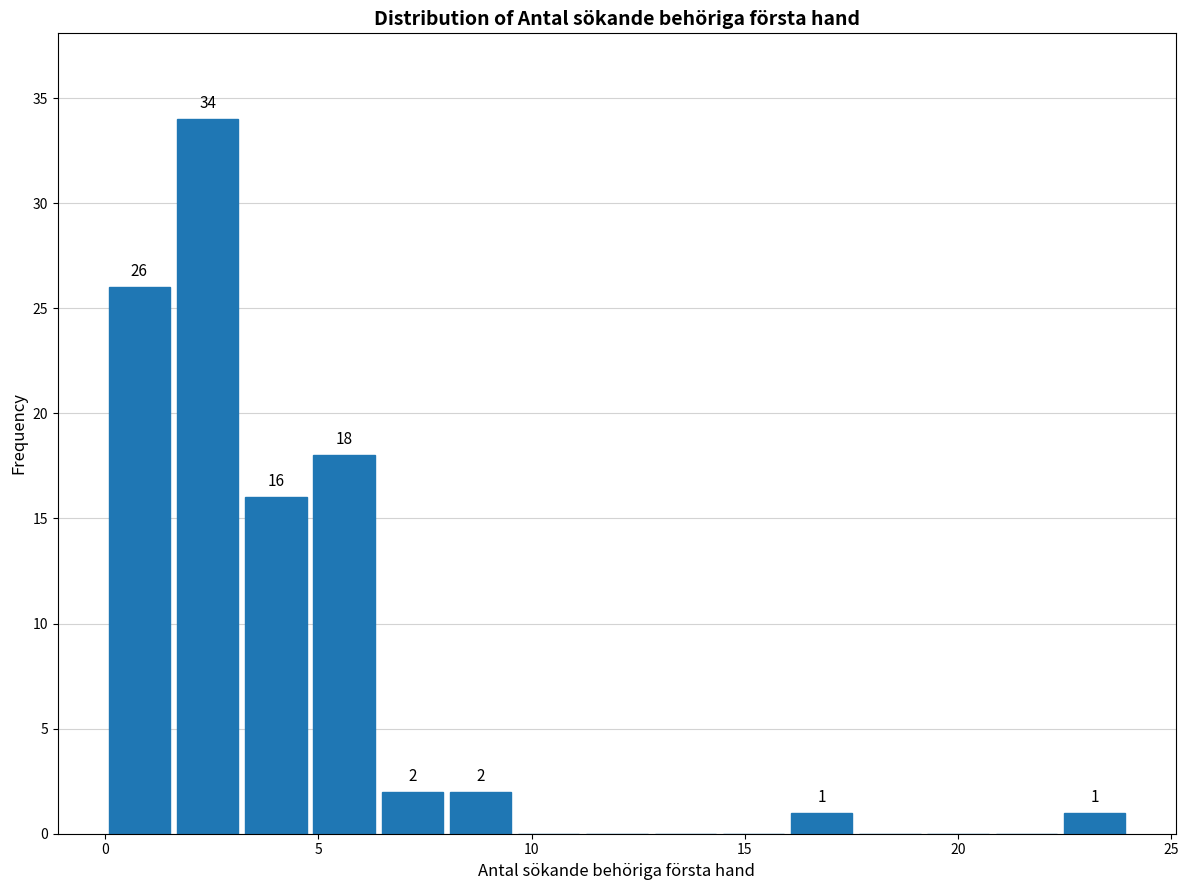

Read against the x-axis, roughly where is the centre of the tallest bar?

2.5